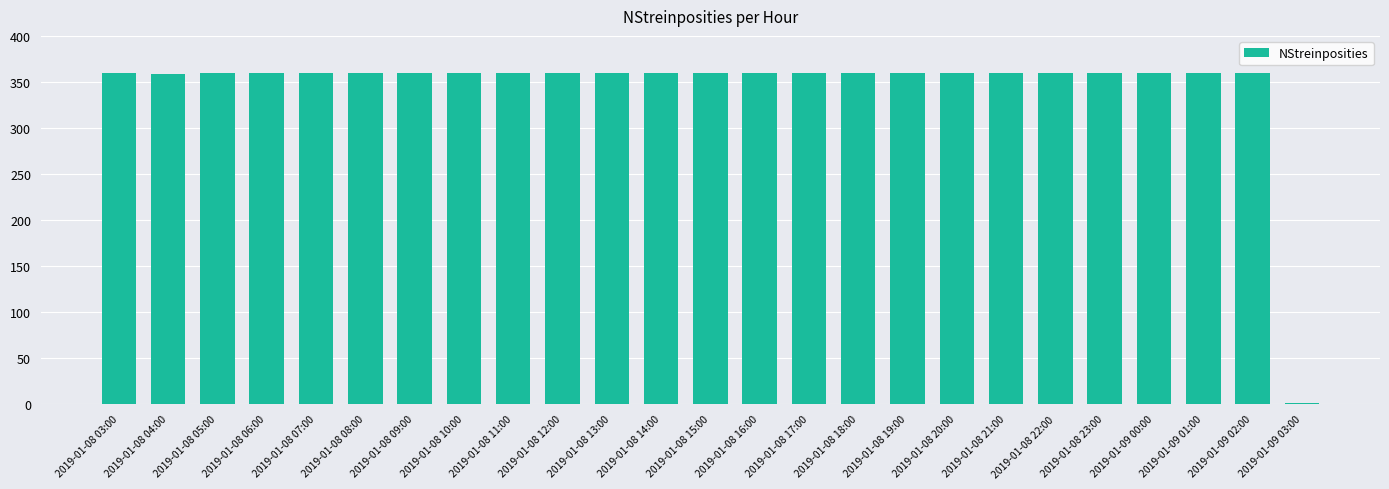

True or false: the data shows 517 at 2019-01-09 01:00.

False